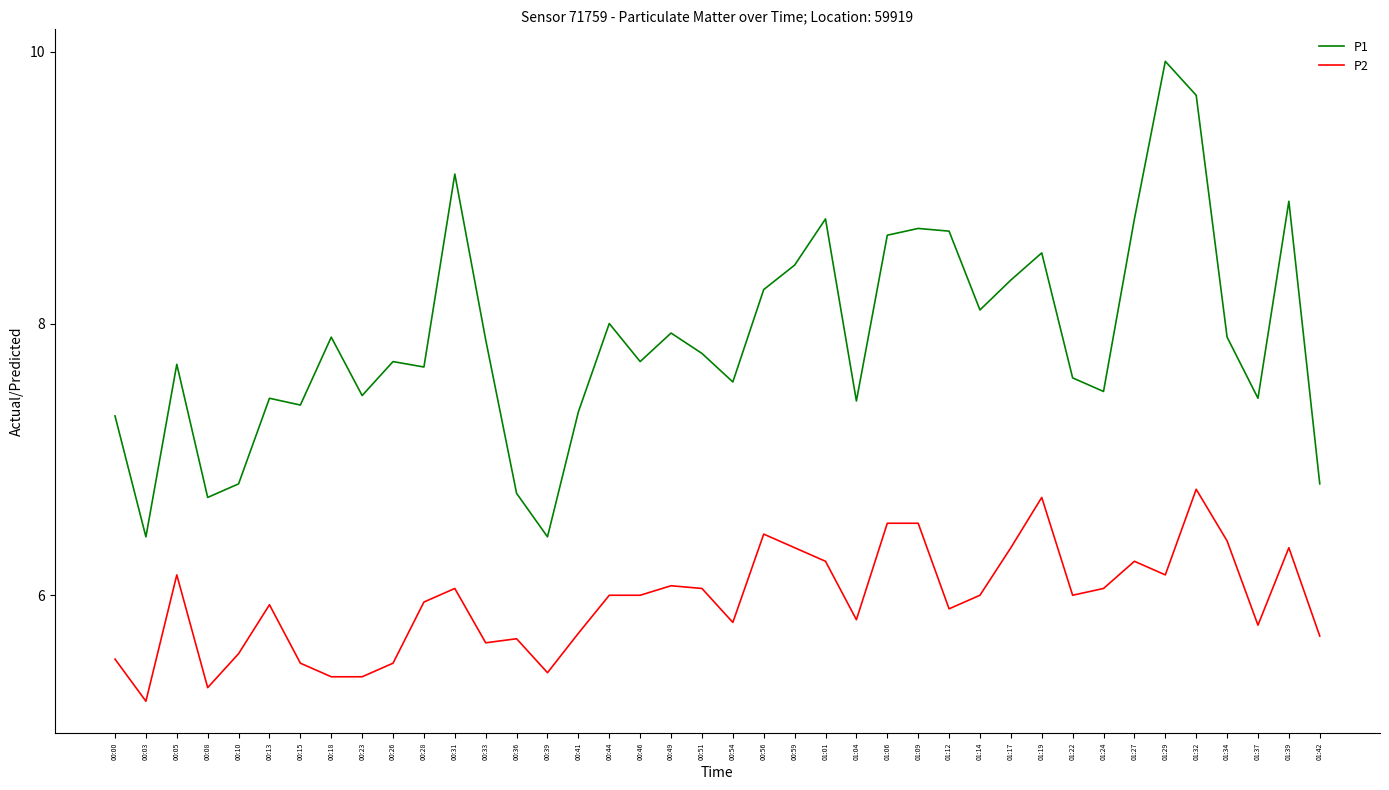

At 00:41, list the series in order from smallest to largest.

P2, P1